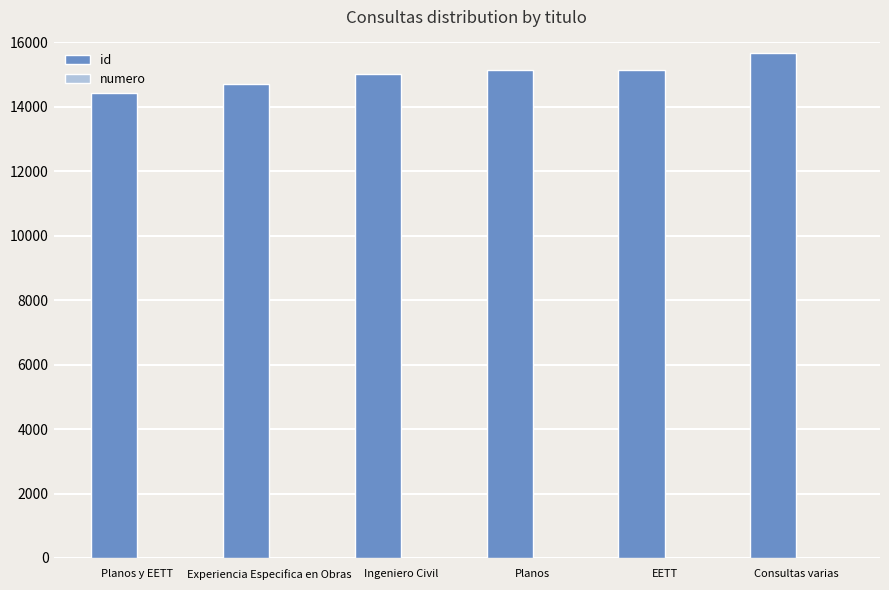

How many groups of bars are there?

6